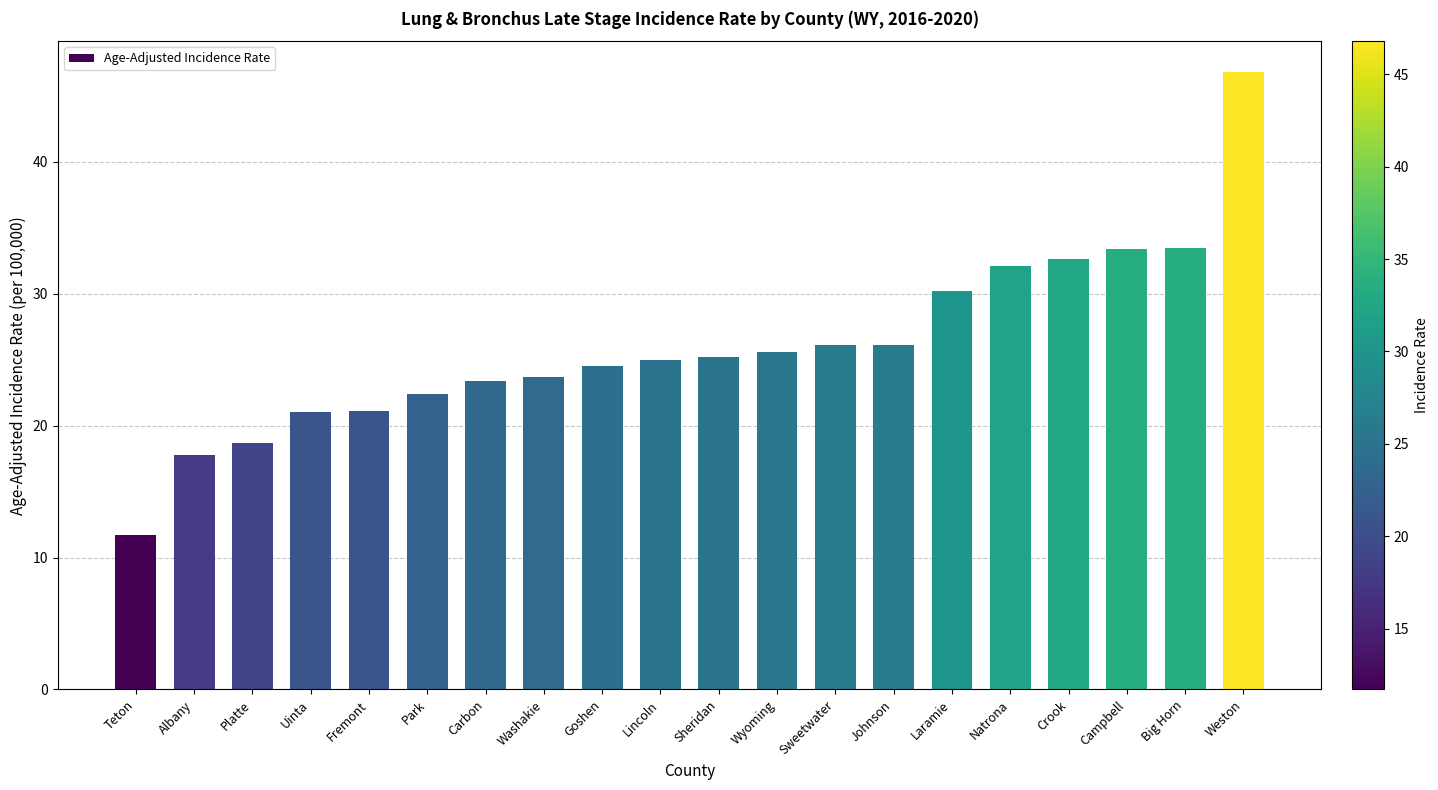

What is the sum of the values at Lincoln and Uinta?

46.0